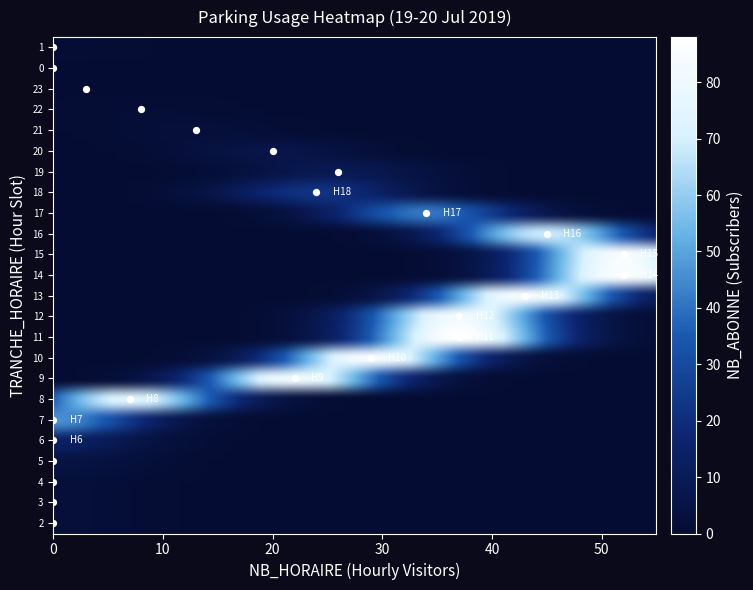

At which label does NB_HORAIRE first exceed 20?

9